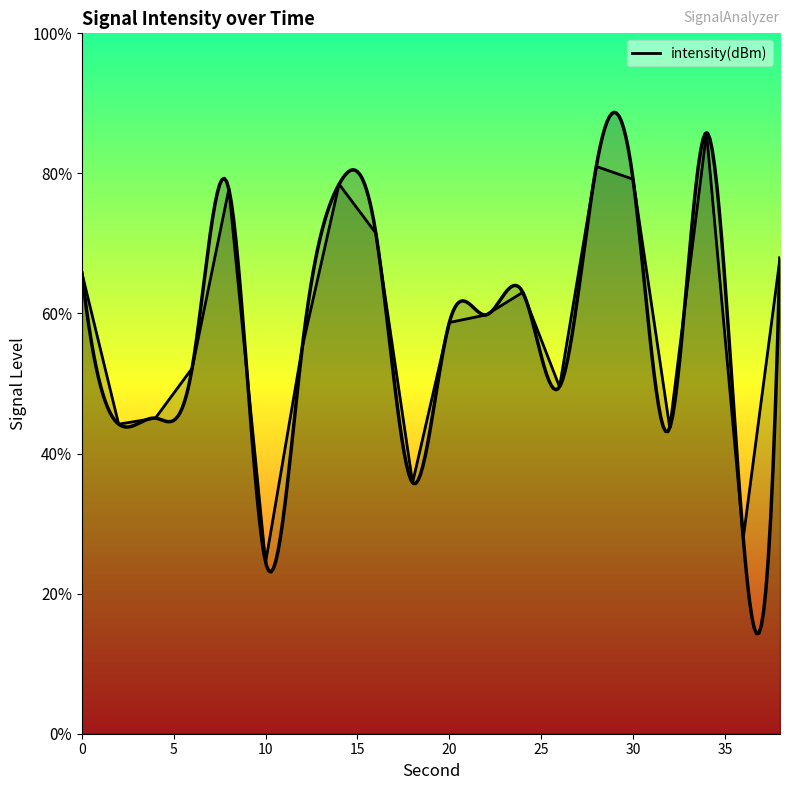

How many values are below -126?

12